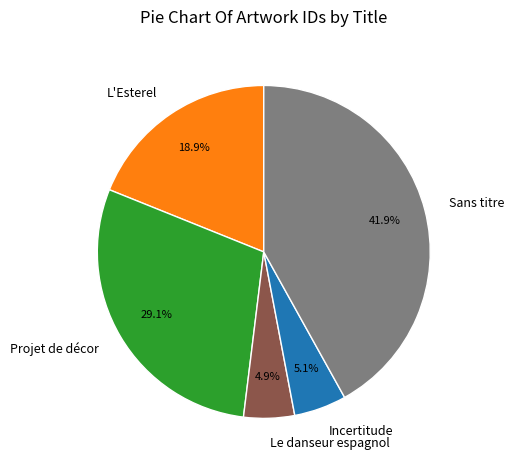

Combined, do Projet de décor and L'Esterel account for over 50%?

No